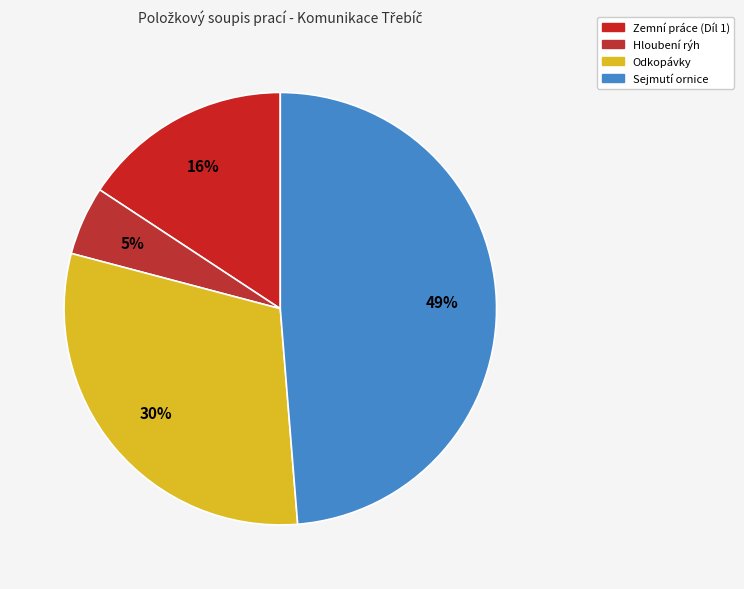

What is the ratio of the value at Odkopávky to the value at Zemní práce (Díl 1)?

1.9